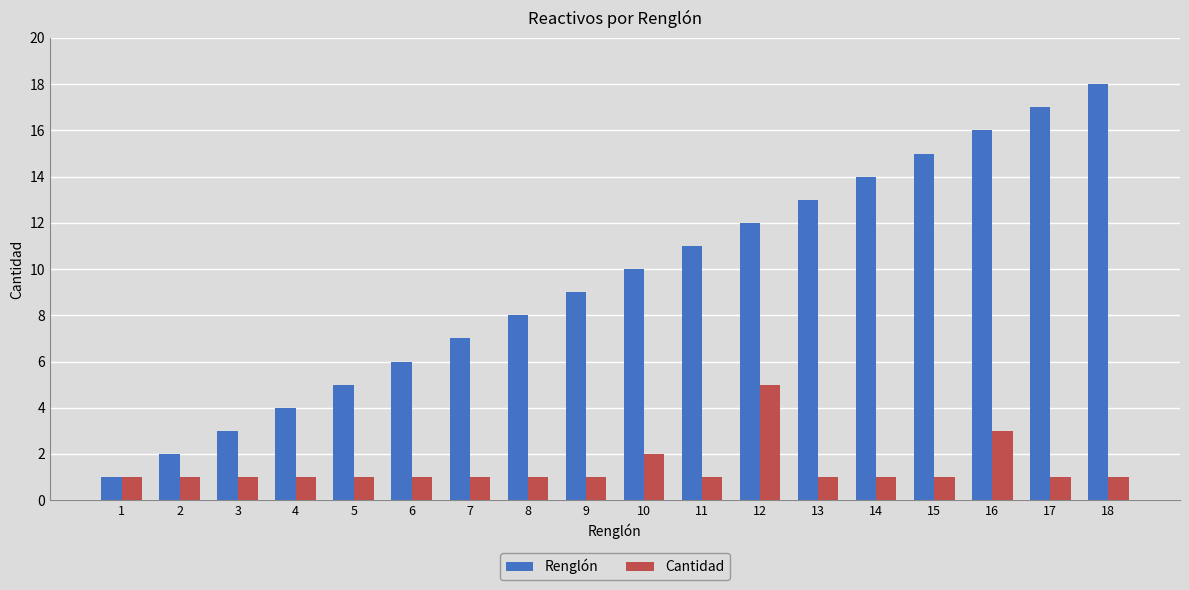

What is the minimum value shown in the chart?

1